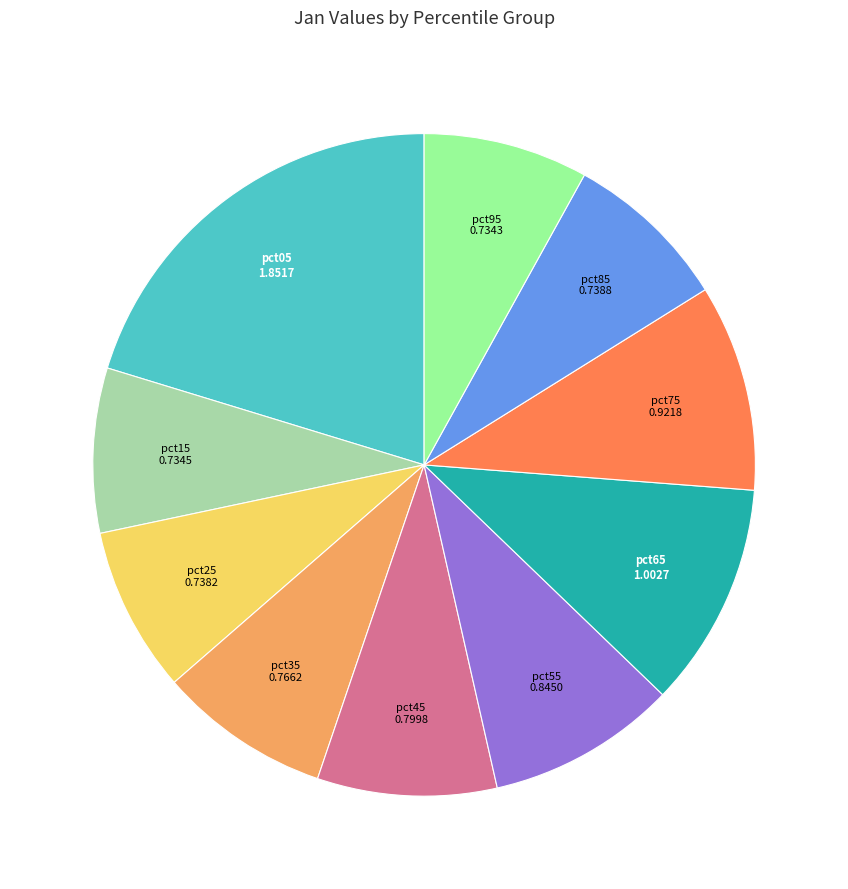

Does any single category account for the majority?

No